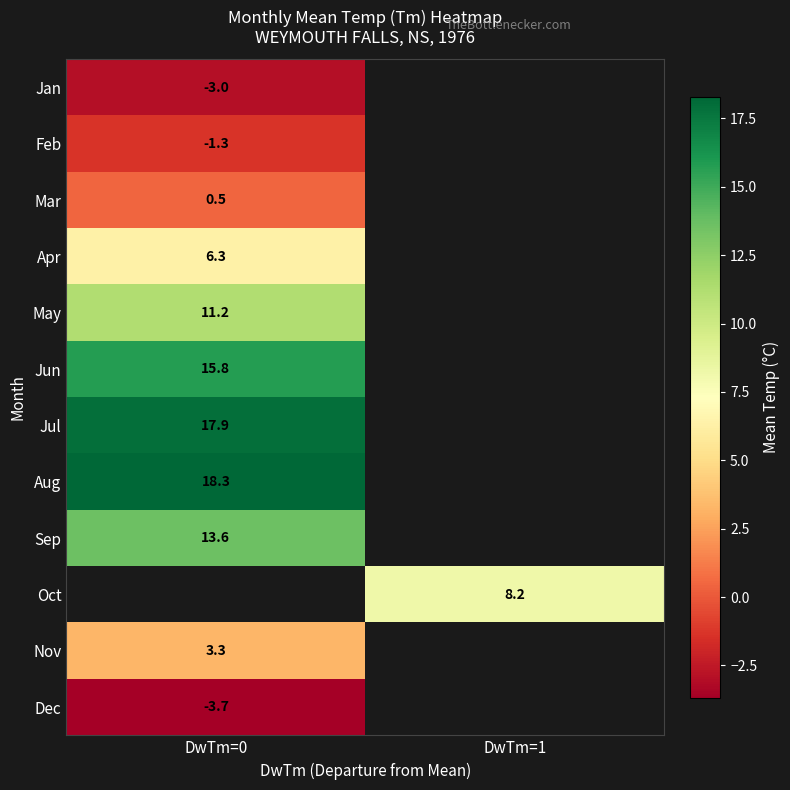

How many data points does each series have?

2